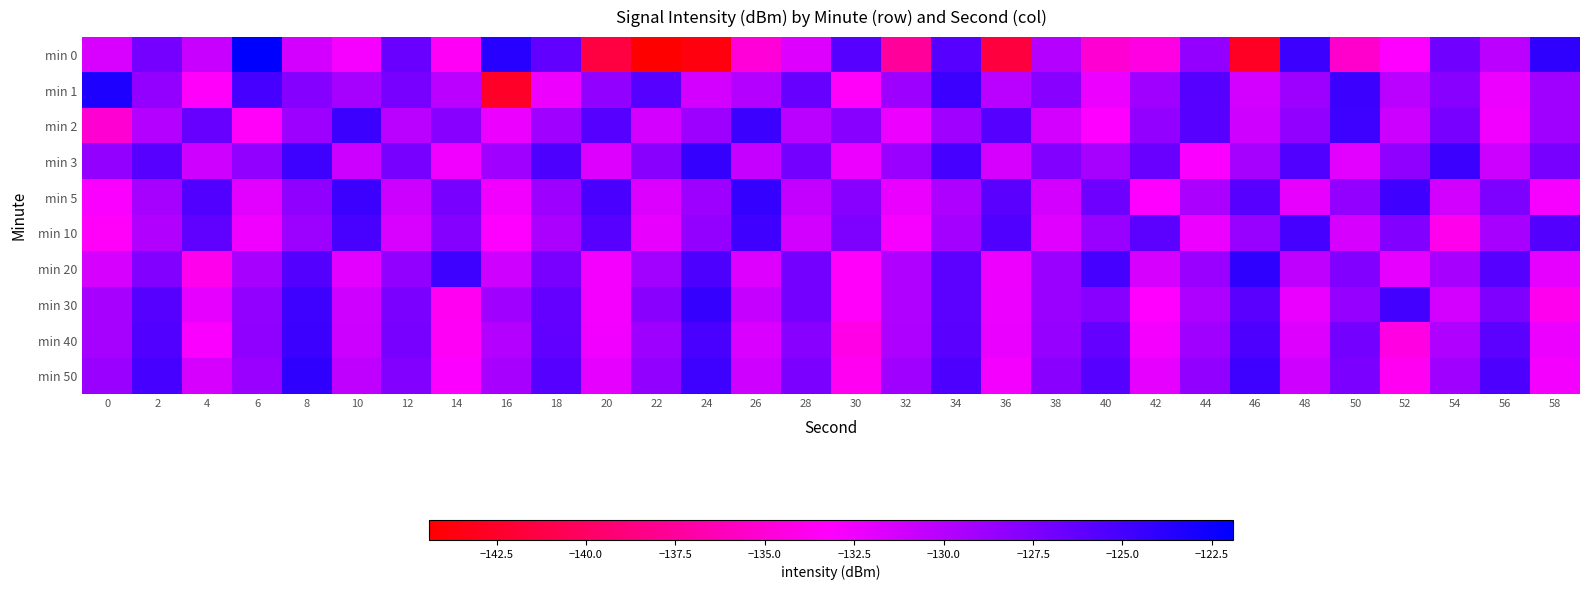

What is the maximum value shown in the chart?

-121.9